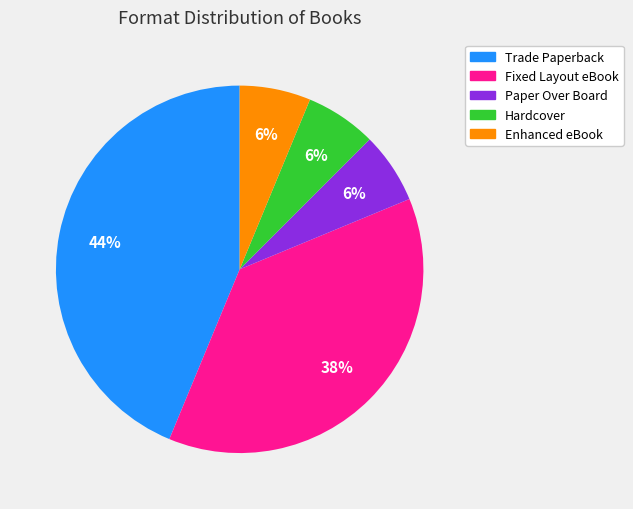

Does Trade Paperback account for over 50% of the chart?

No